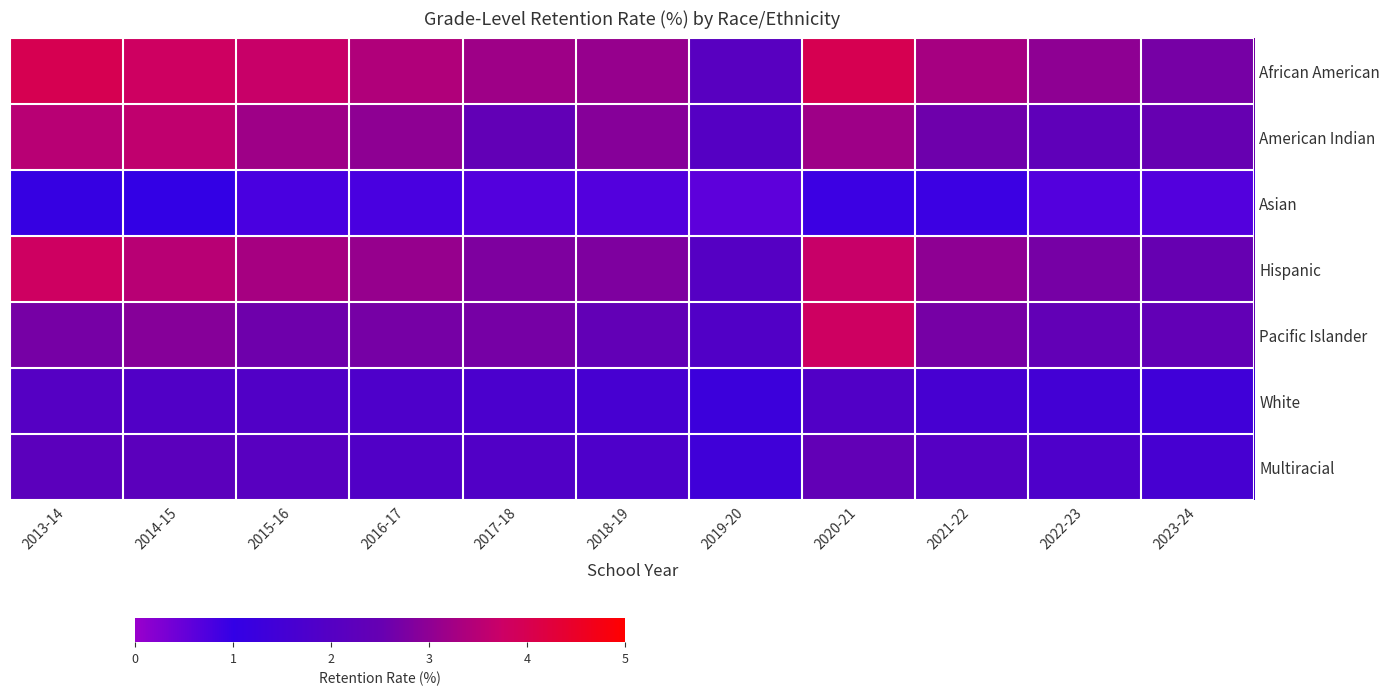

Which series has the widest spread of values?

African American